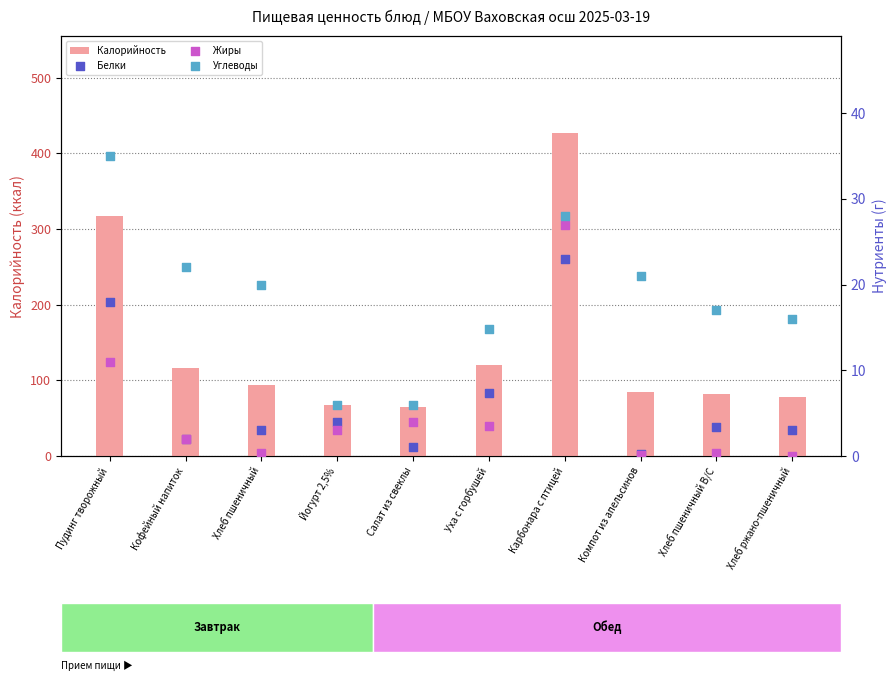

Which series has the largest total across all categories?

Калорийность